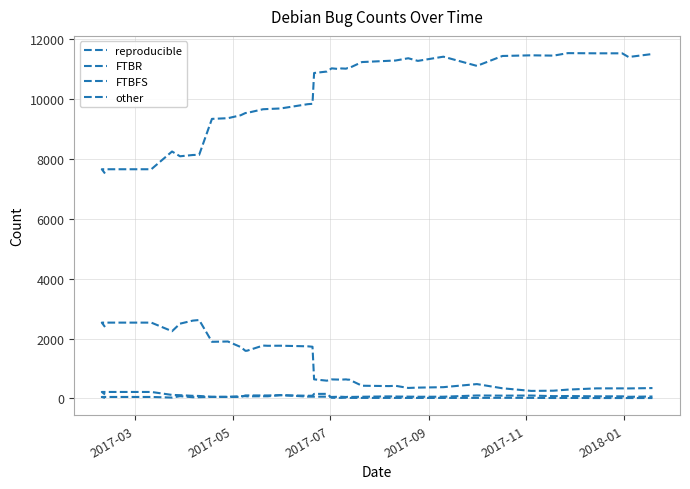

At which label does FTBR first exceed 634?

2017-03